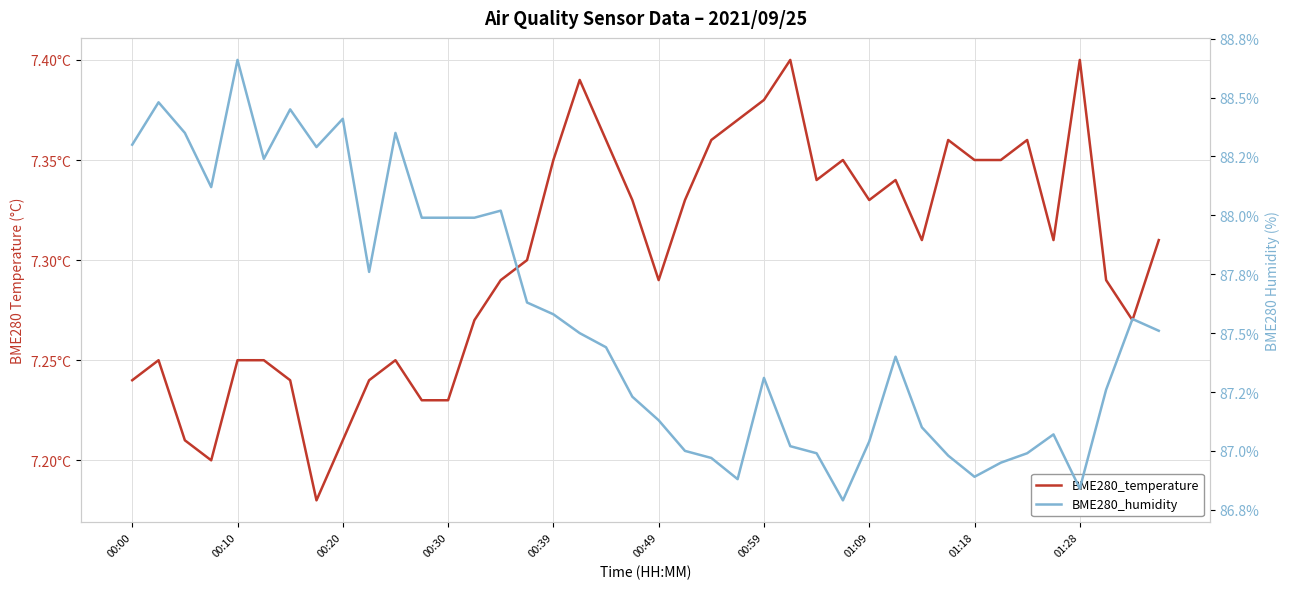

Where does the BME280_humidity series first go above 87?

00:00